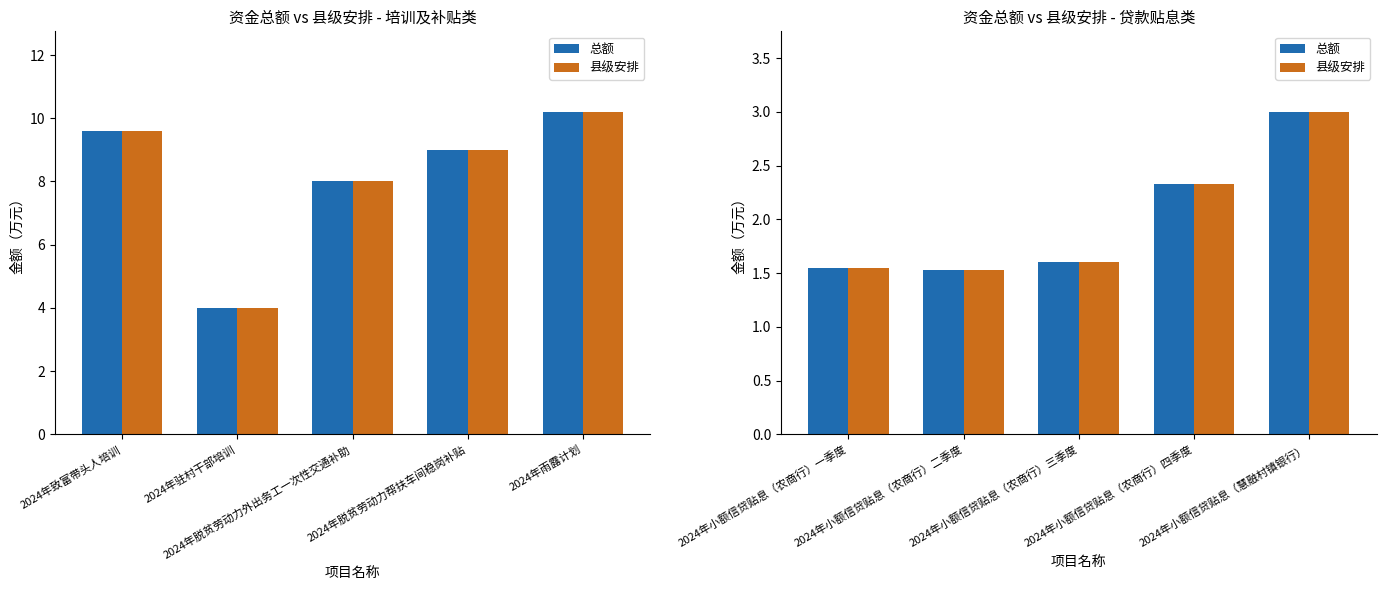

Is the value of 总额 at 2024年小额信贷贴息（农商行）二季度 greater than the value of 县级安排 at 2024年小额信贷贴息（农商行）三季度?

No